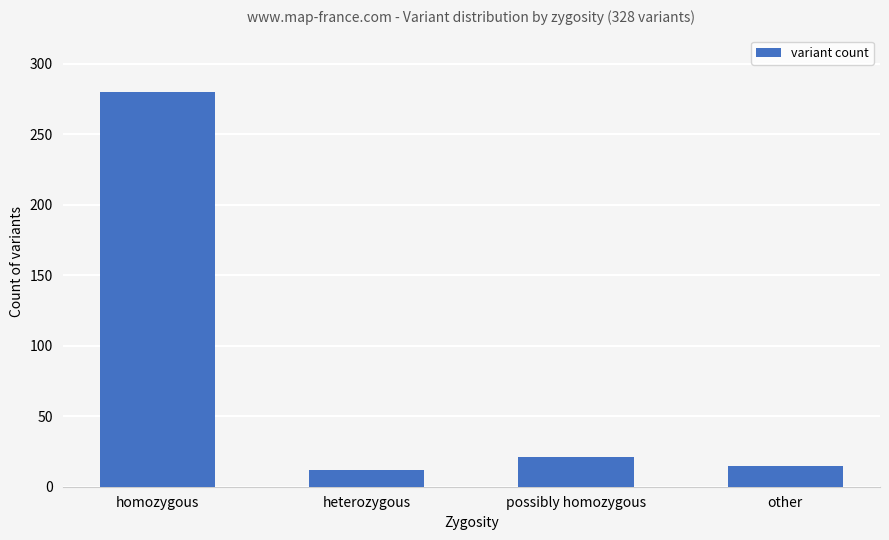

Does the chart contain any negative values?

No